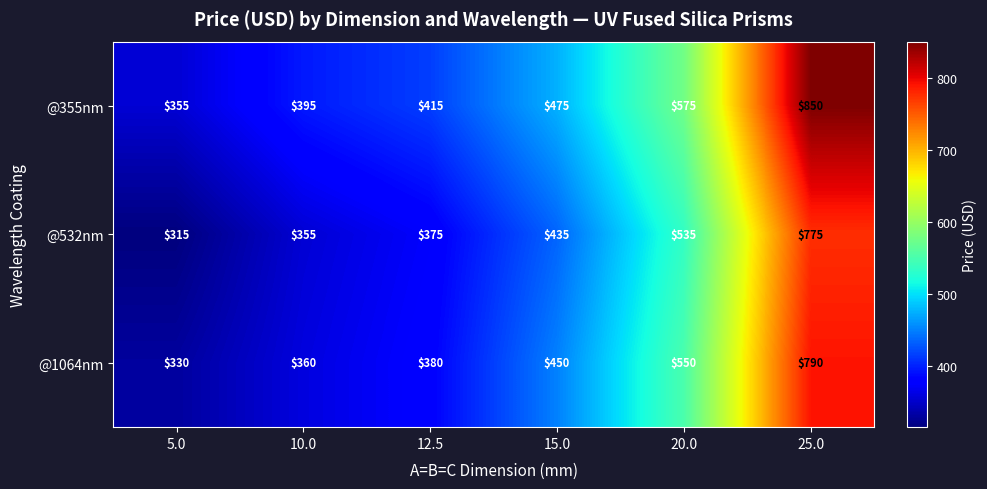

Reading right to left, what are all the values shown in this chart?

@355nm: 850	575	475	415	395	355
@532nm: 775	535	435	375	355	315
@1064nm: 790	550	450	380	360	330